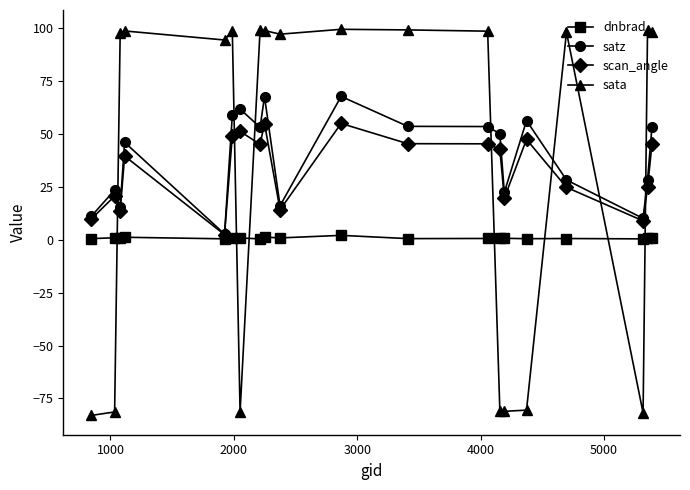

Which series has the largest range (max minus min)?

sata